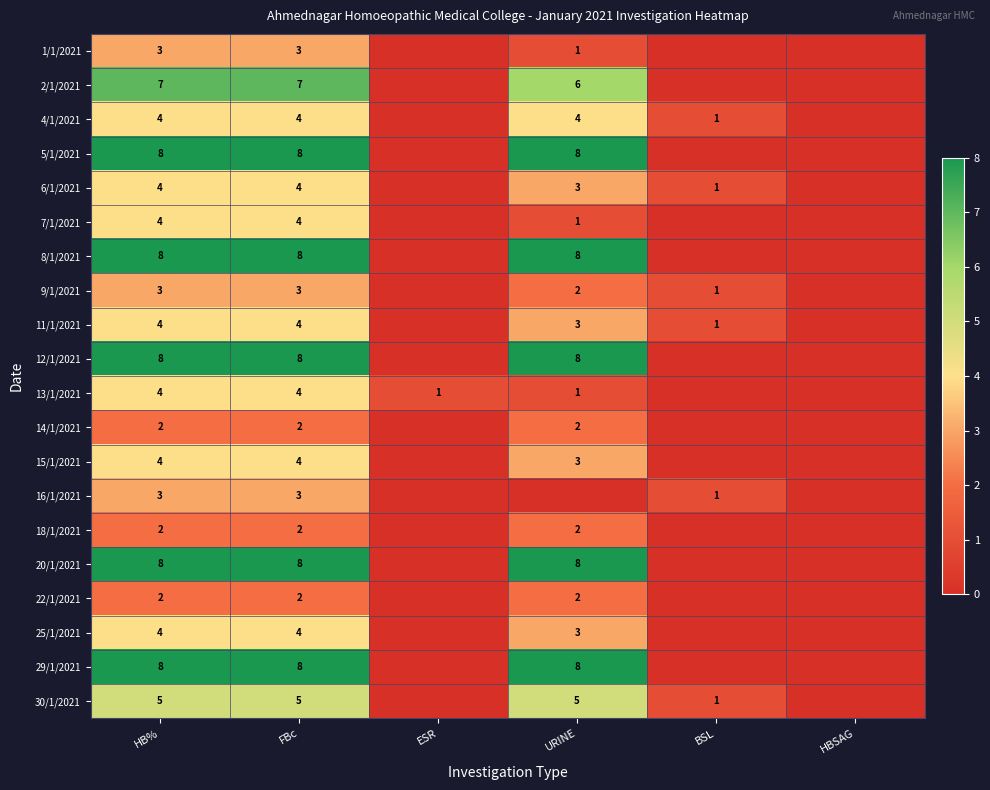

Count the number of categories in the chart.

6